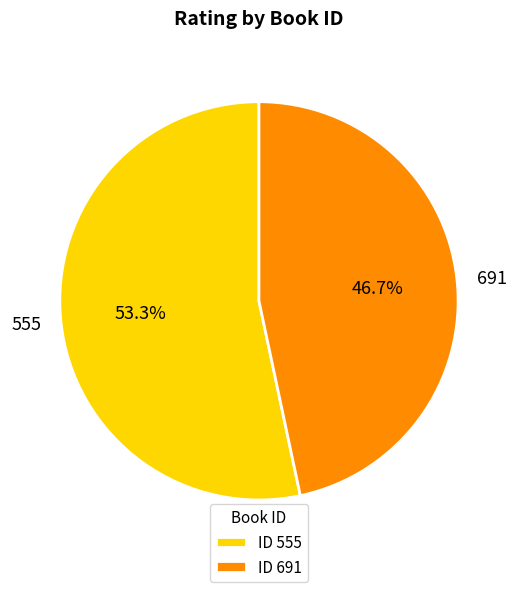

Which category has the smallest portion of the pie?

691